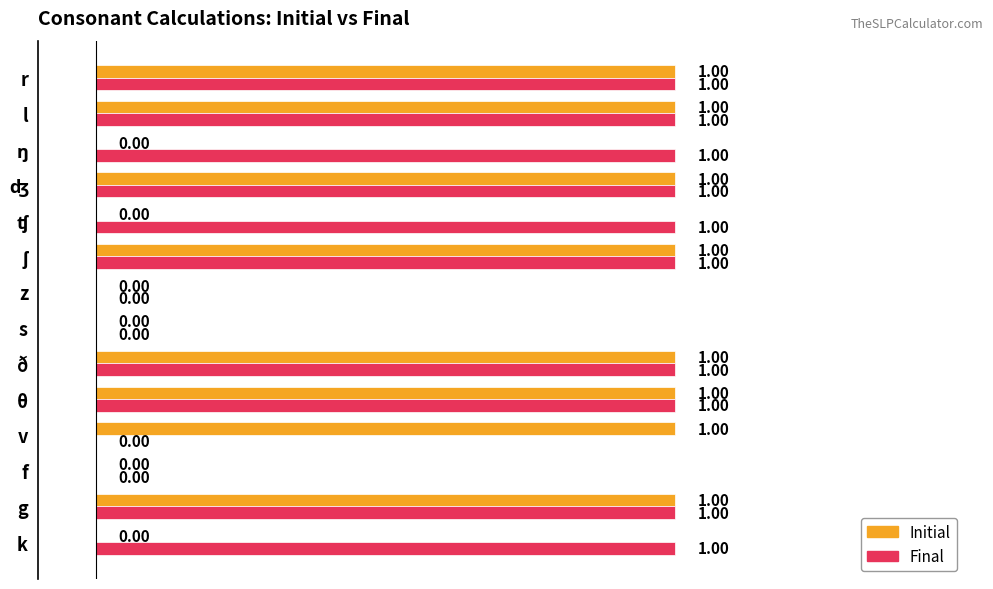

Which series has the largest total across all categories?

Final